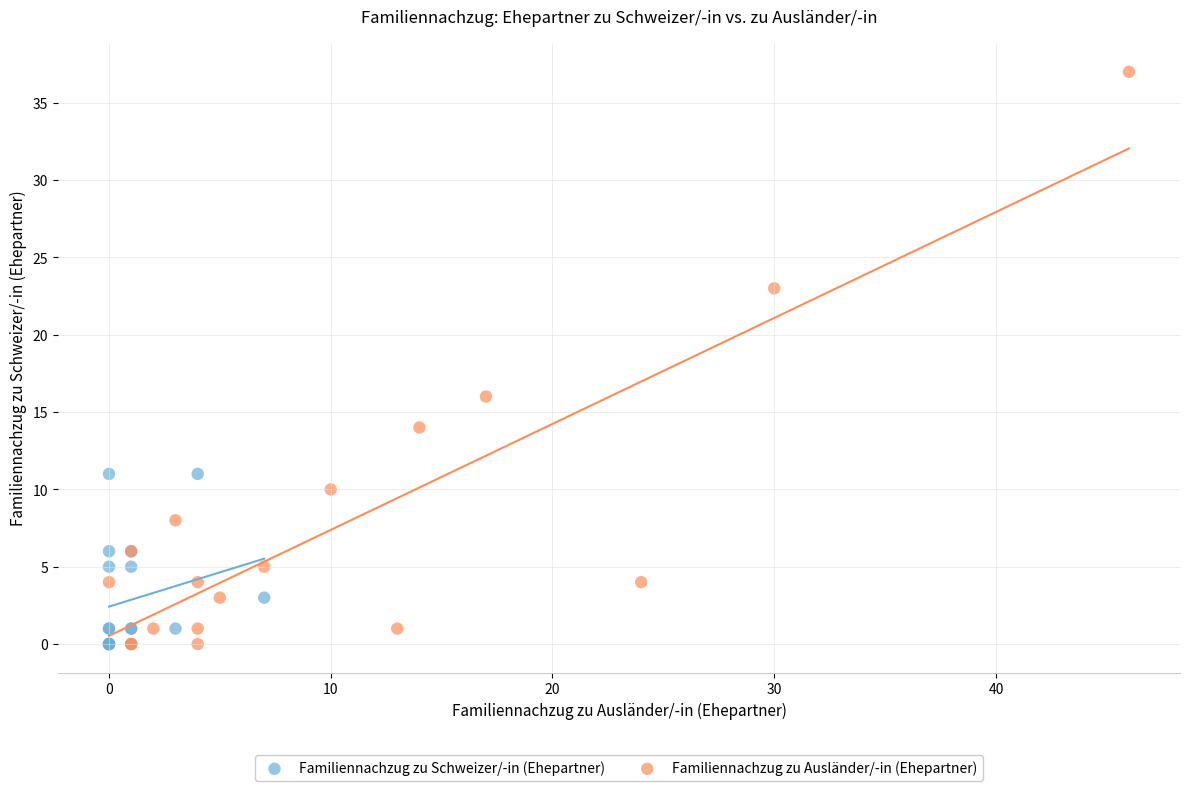

Which series contains the highest Y value?

Familiennachzug zu Ausländer/-in (Ehepartner)